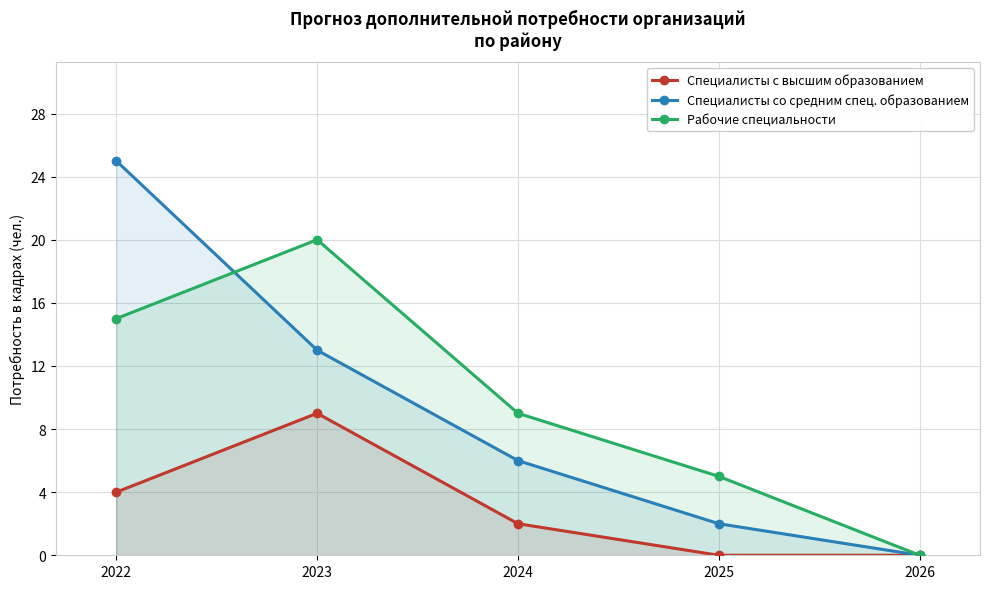

Rank the categories by Специалисты со средним спец. образованием value from highest to lowest.

2022, 2023, 2024, 2025, 2026